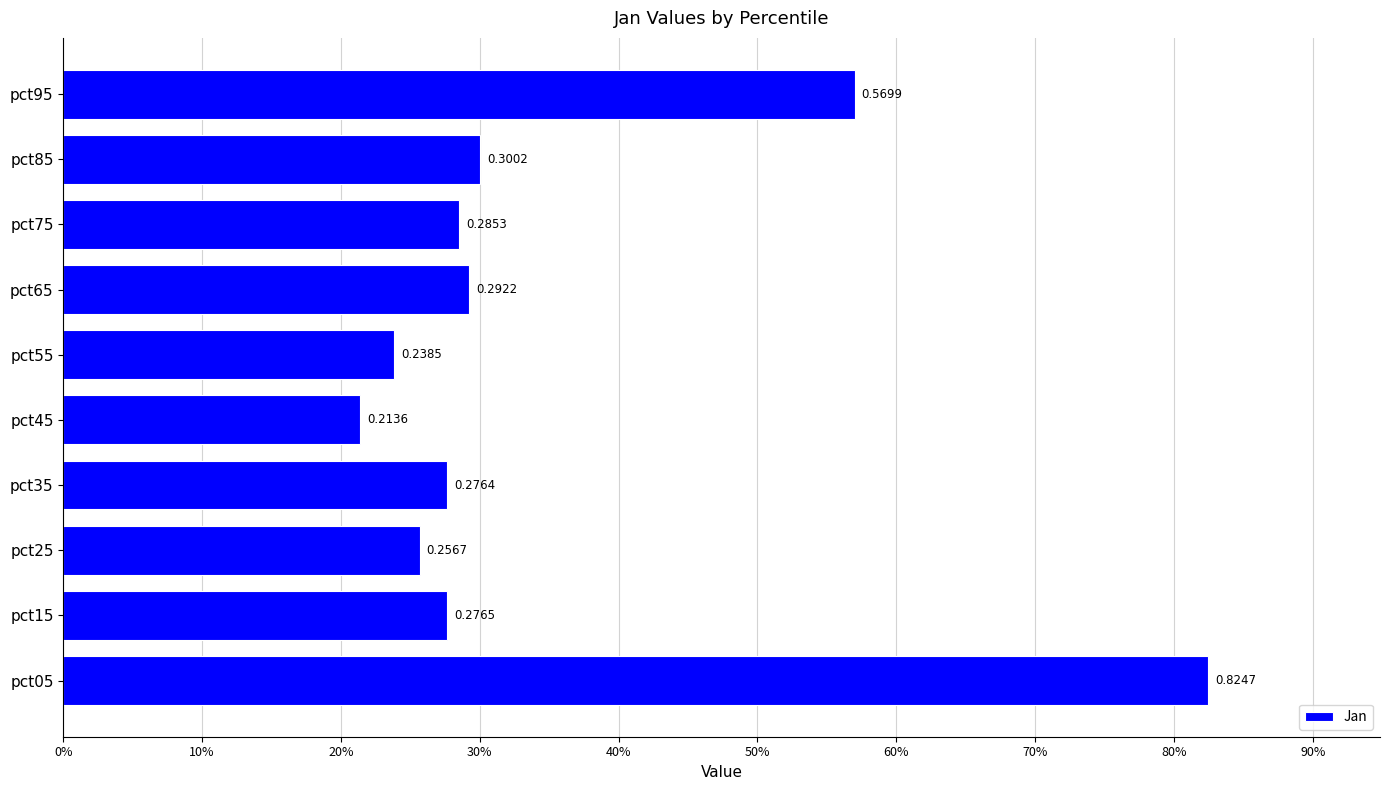

Which label corresponds to the smallest value in the chart?

pct45